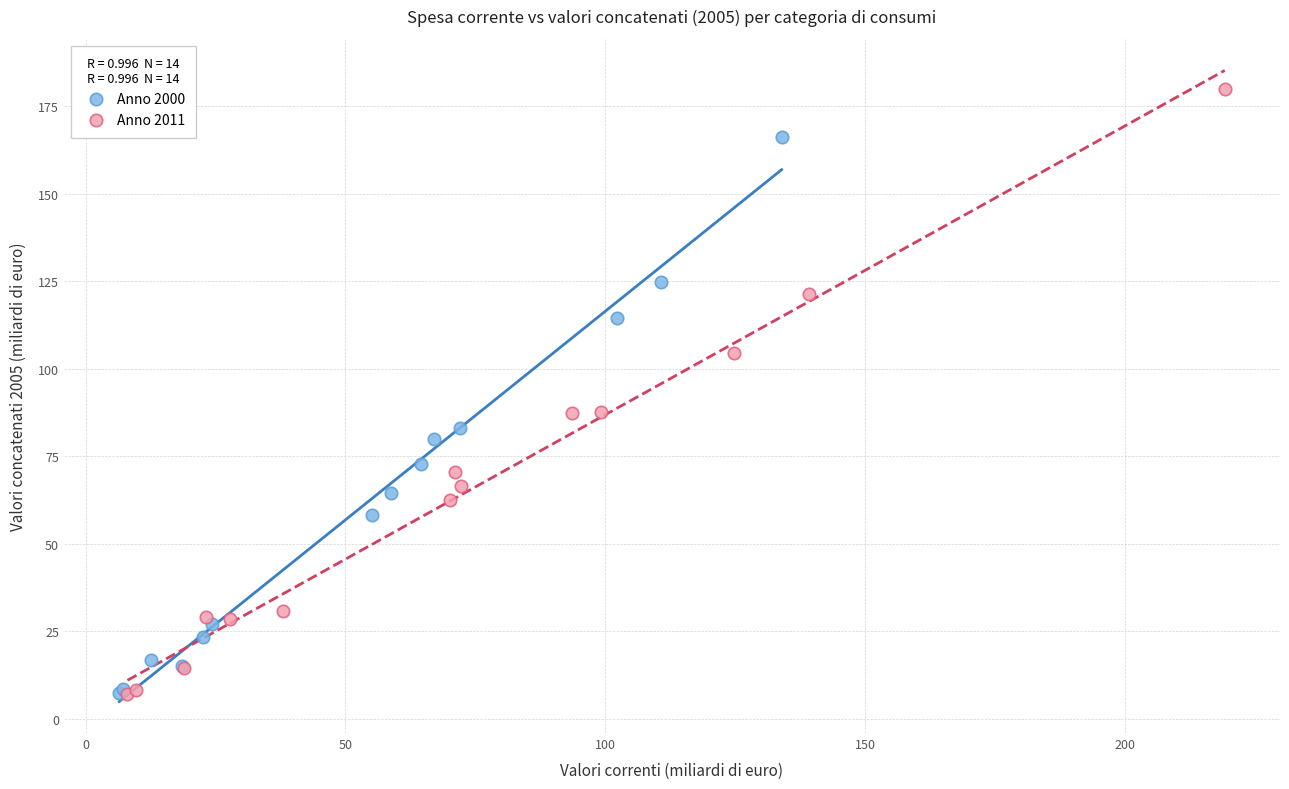

Which series contains the highest Y value?

Anno 2011